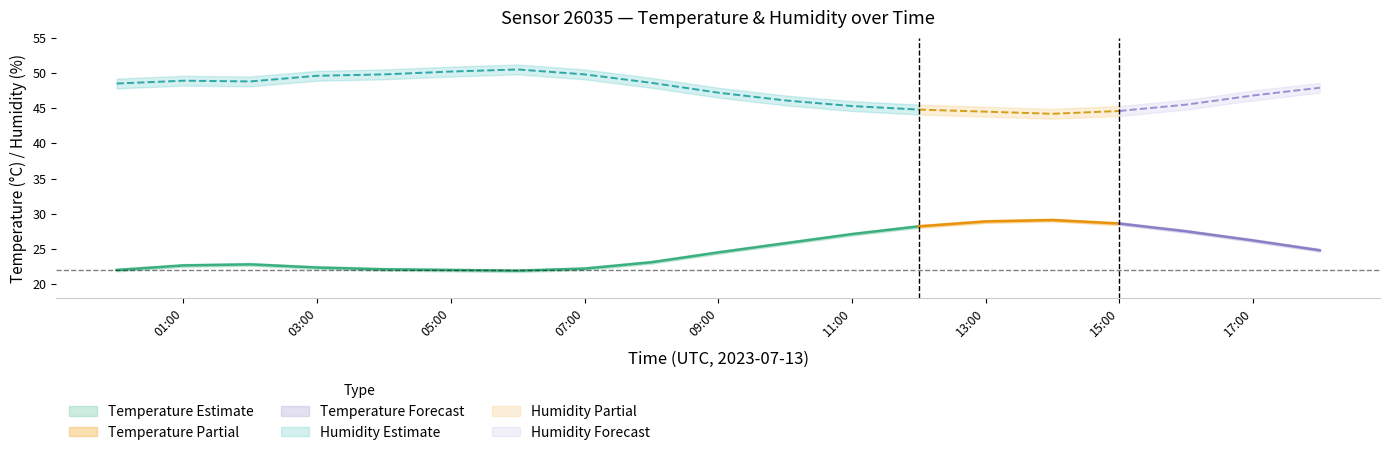

At which label does humidity first exceed 47?

00:00